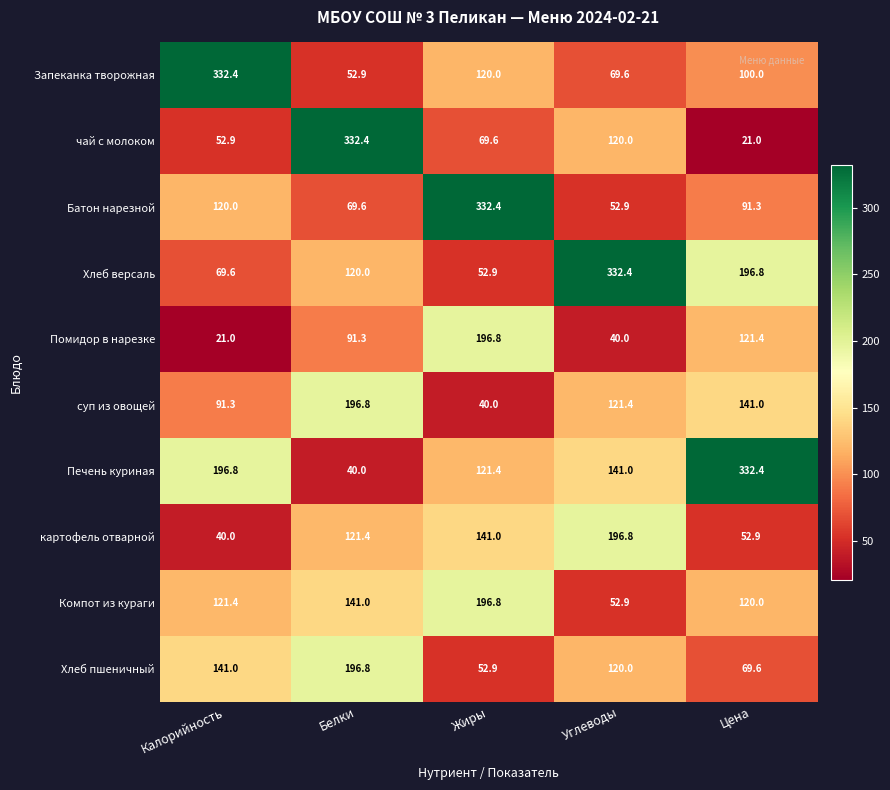

Rank the categories by Компот из кураги value from lowest to highest.

Углеводы, Цена, Калорийность, Белки, Жиры